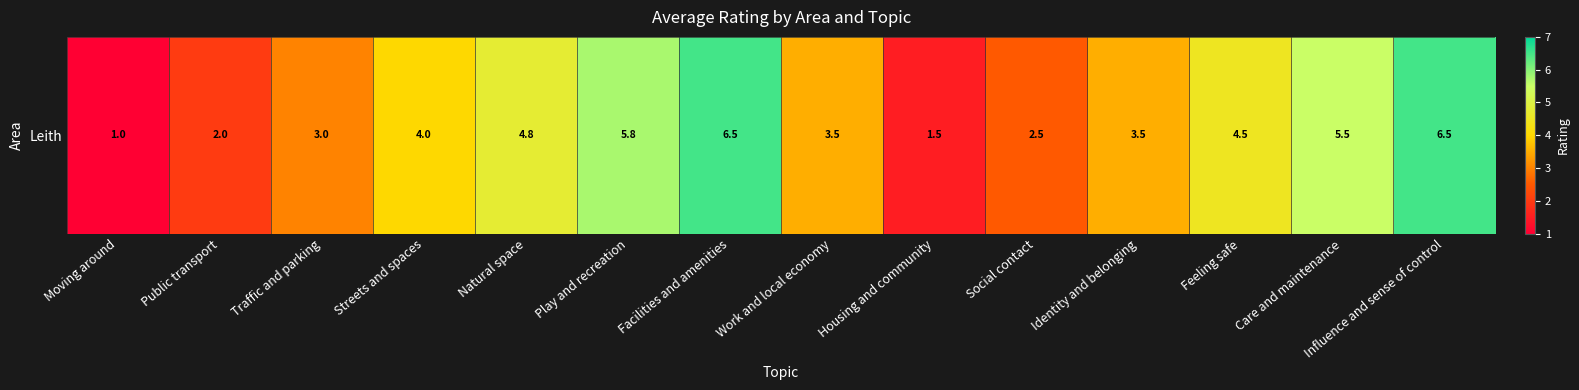

The chart shows a value of 6.5 at Influence and sense of control. True or false?

True